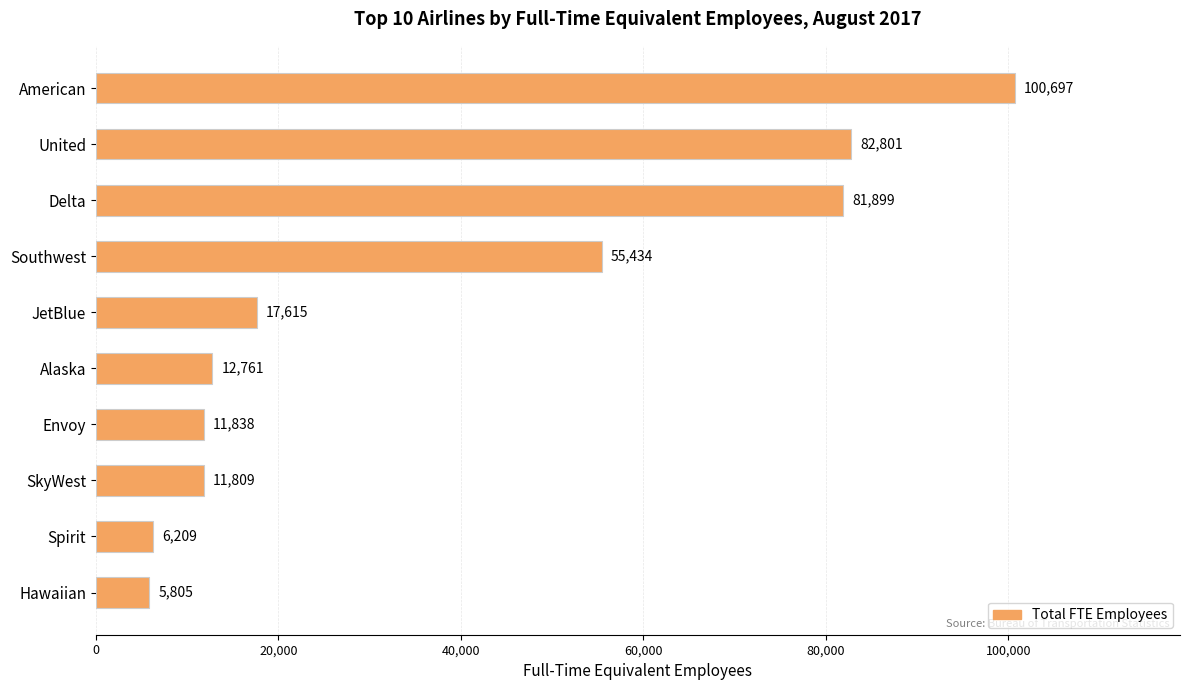

Rank the categories by value from highest to lowest.

American, United, Delta, Southwest, JetBlue, Alaska, Envoy, SkyWest, Spirit, Hawaiian